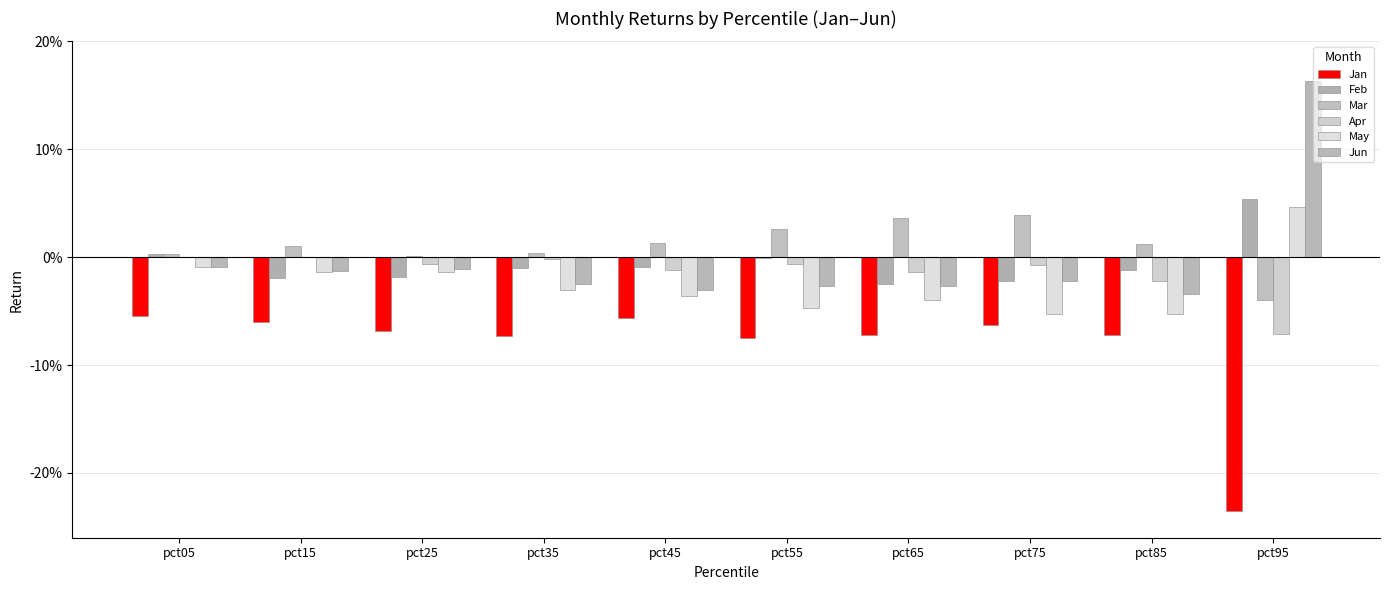

Does the chart contain stacked bars?

No